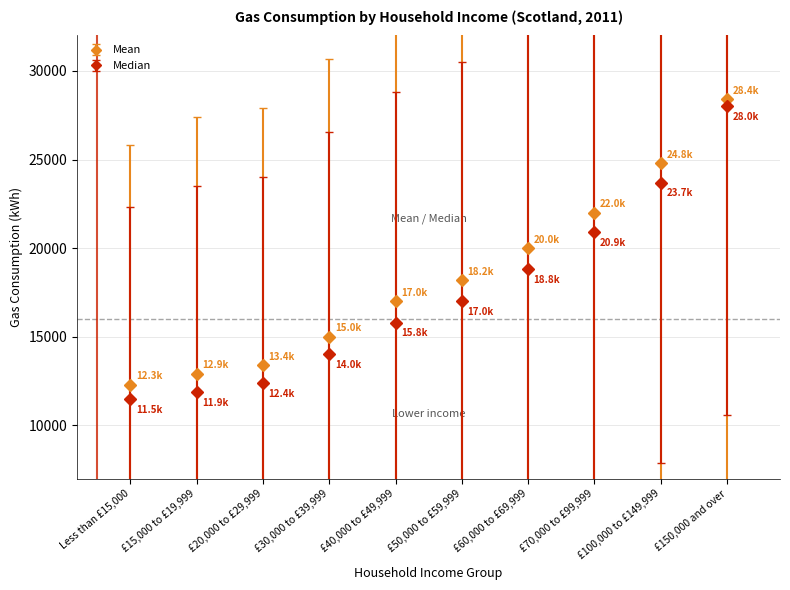

What is the difference between the highest and lowest values at £100,000 to £149,999?

1100